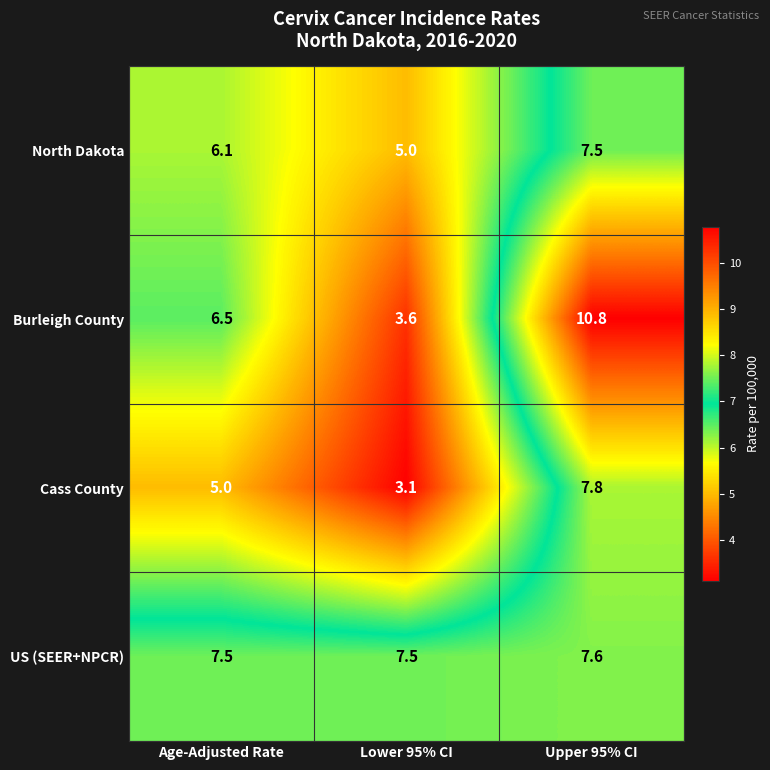

List the series in order of their overall mean, highest first.

US (SEER+NPCR), Burleigh County, North Dakota, Cass County